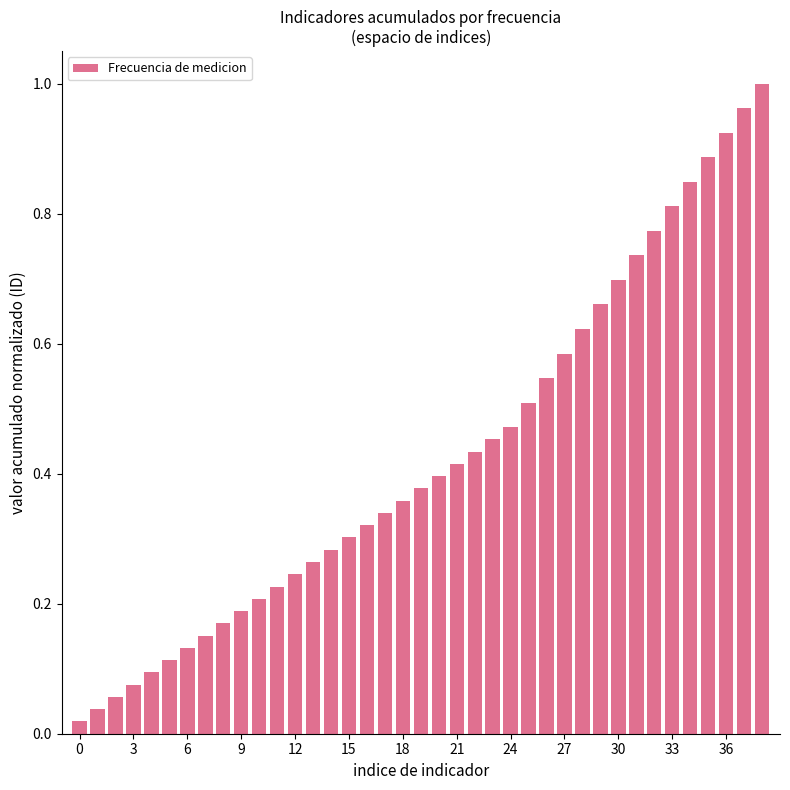

Reading left to right, list all the values displayed in this chart.

0.0	0.0	0.1	0.1	0.1	0.1	0.1	0.2	0.2	0.2	0.2	0.2	0.2	0.3	0.3	0.3	0.3	0.3	0.4	0.4	0.4	0.4	0.4	0.5	0.5	0.5	0.5	0.6	0.6	0.7	0.7	0.7	0.8	0.8	0.8	0.9	0.9	1.0	1.0